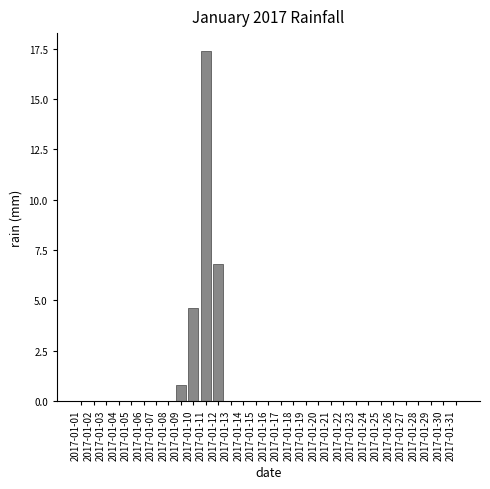

Where is the data nearest to the value 8?

2017-01-12